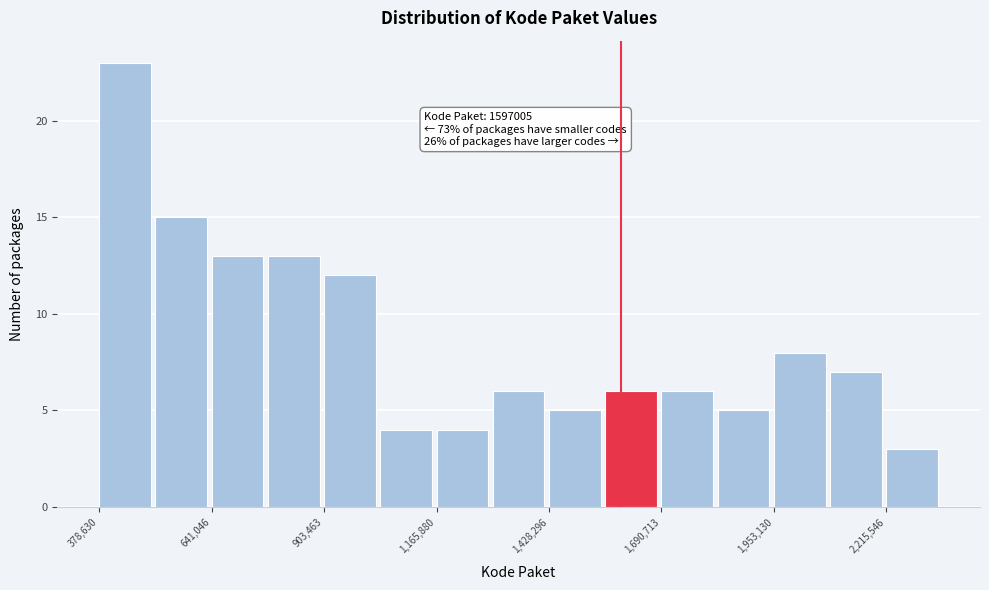

Around what value on the x-axis is the tallest bar? Give the approximate position of its centre, as read against the axis.

450000